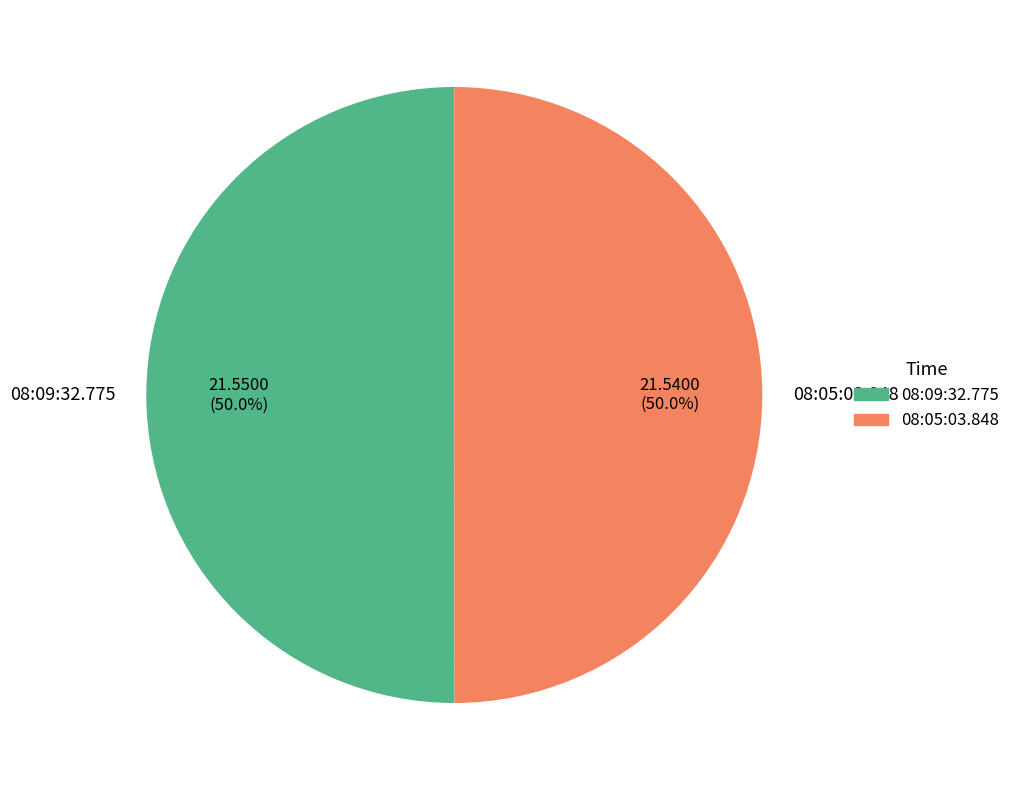

Approximately how many times larger is the value at 08:09:32.775 compared to 08:05:03.848?

1.0